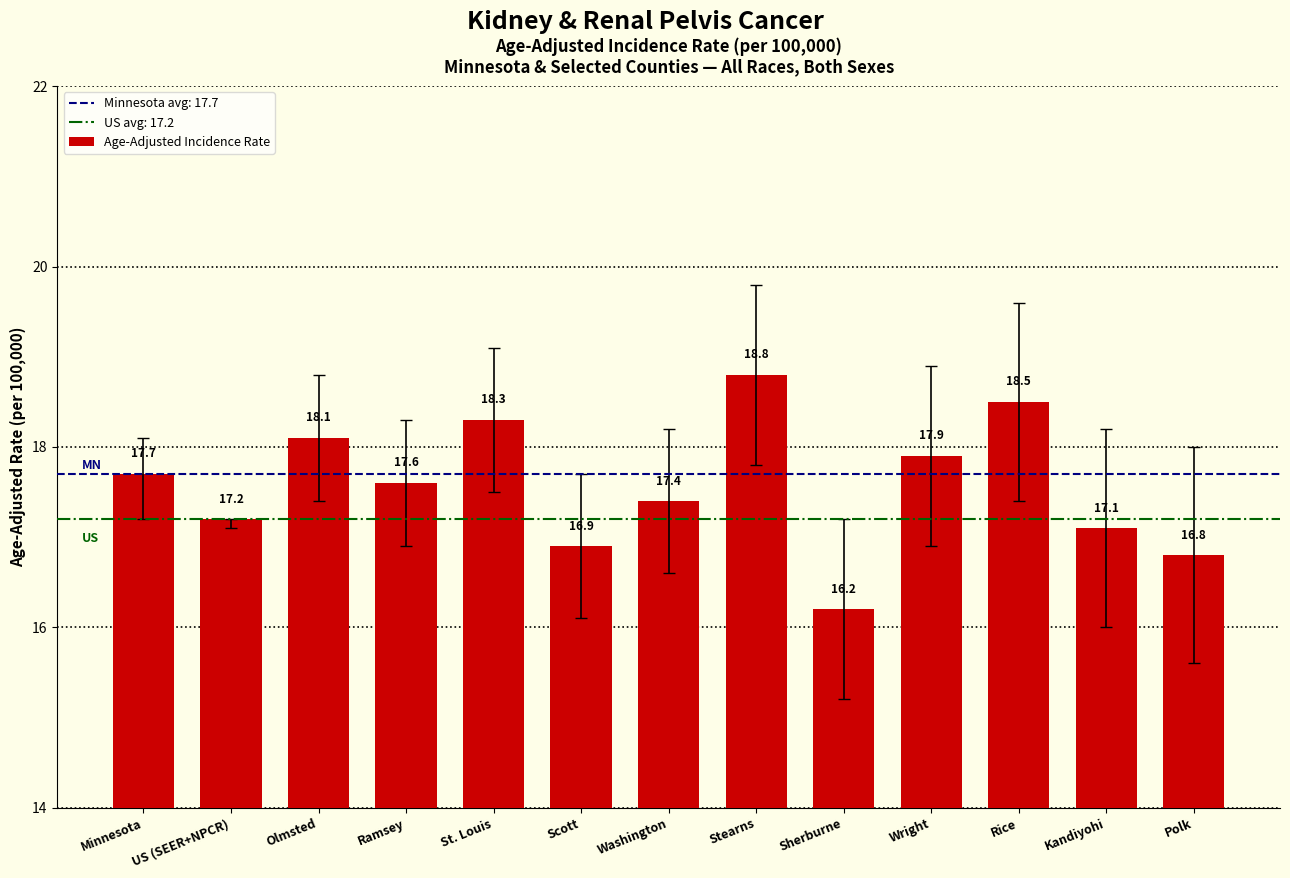

Between Scott and St. Louis, which is larger?

St. Louis